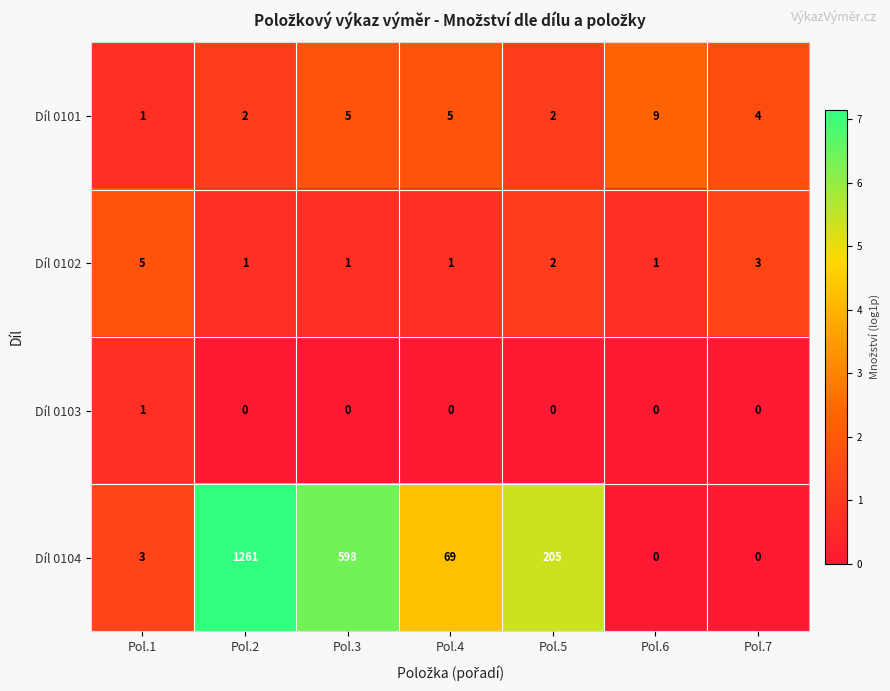

What is the difference between the highest and lowest values at Pol.7?

4